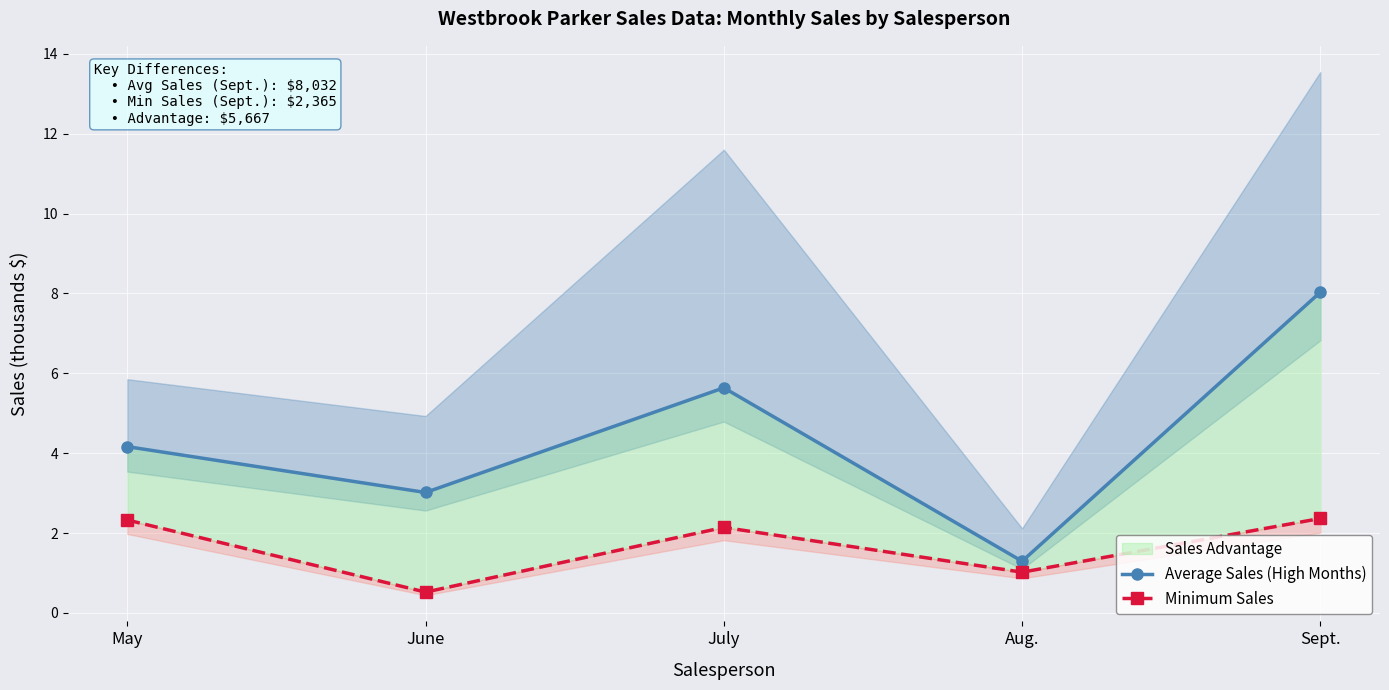

Reading left to right, transcribe all the data shown in this chart.

Average Sales (High Months): 4.2	3.0	5.6	1.3	8.0
Minimum Sales: 2.3	0.5	2.1	1.0	2.4